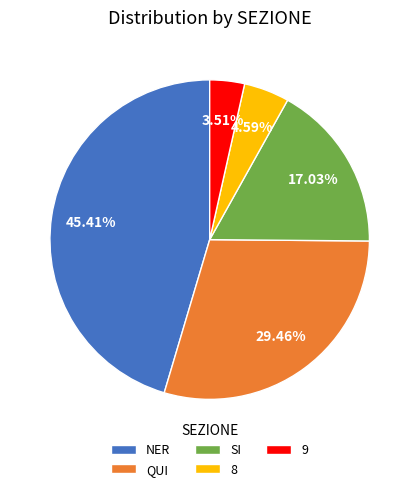

Does any single category account for the majority?

No